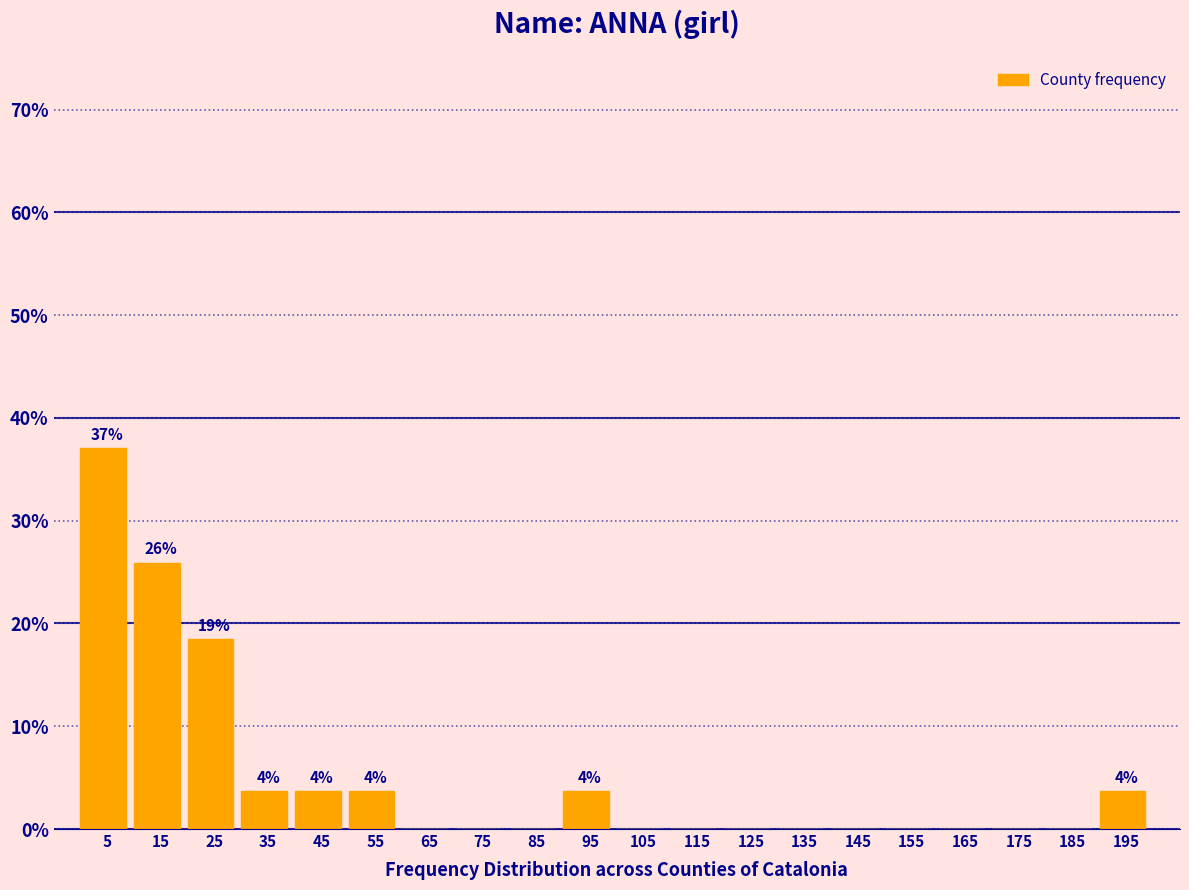

Over which range of the x-axis is the bar tallest?

0 to 10